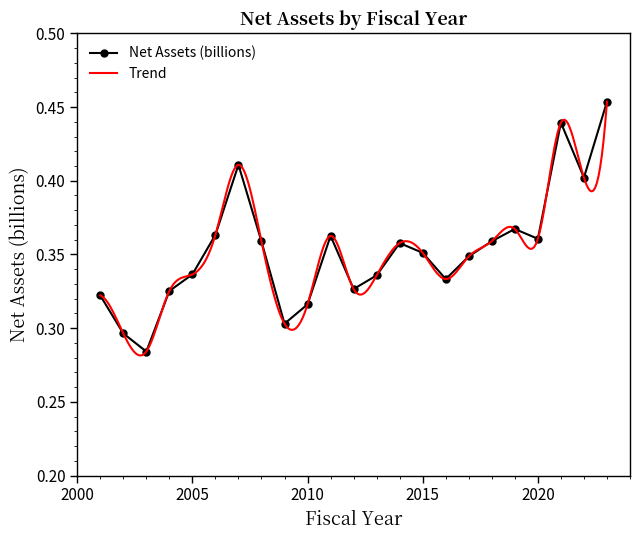

Count the number of categories in the chart.

23